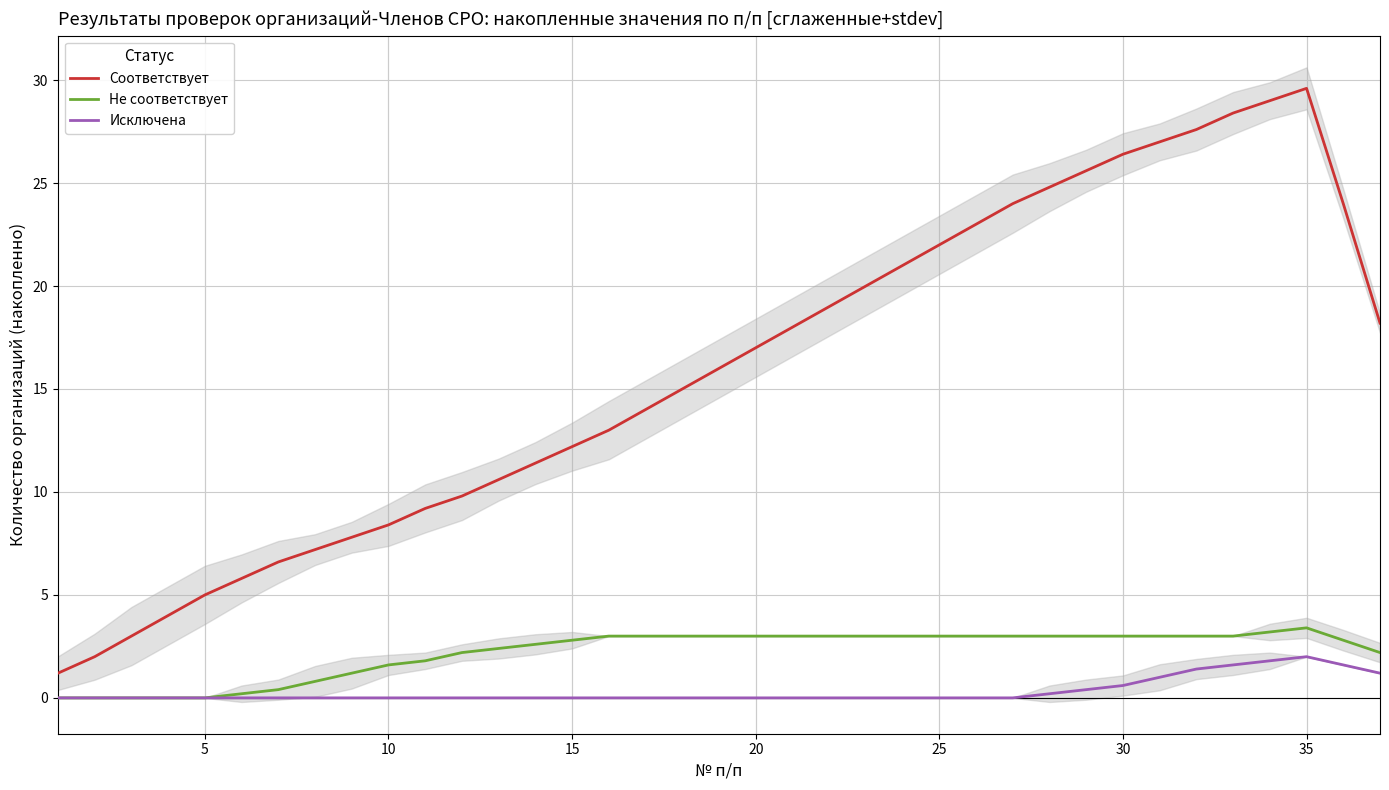

What is the maximum value for Исключена?

2.0